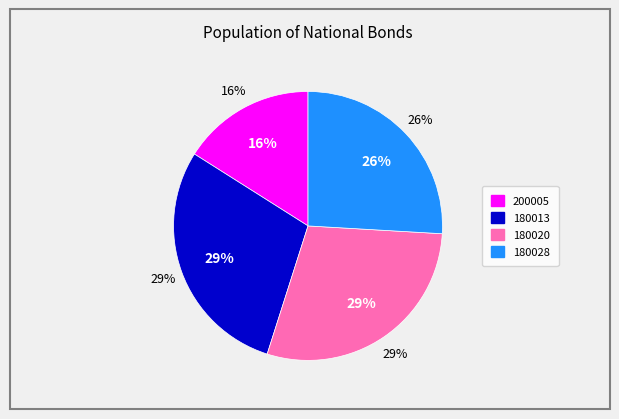

How many segments does this pie chart have?

4